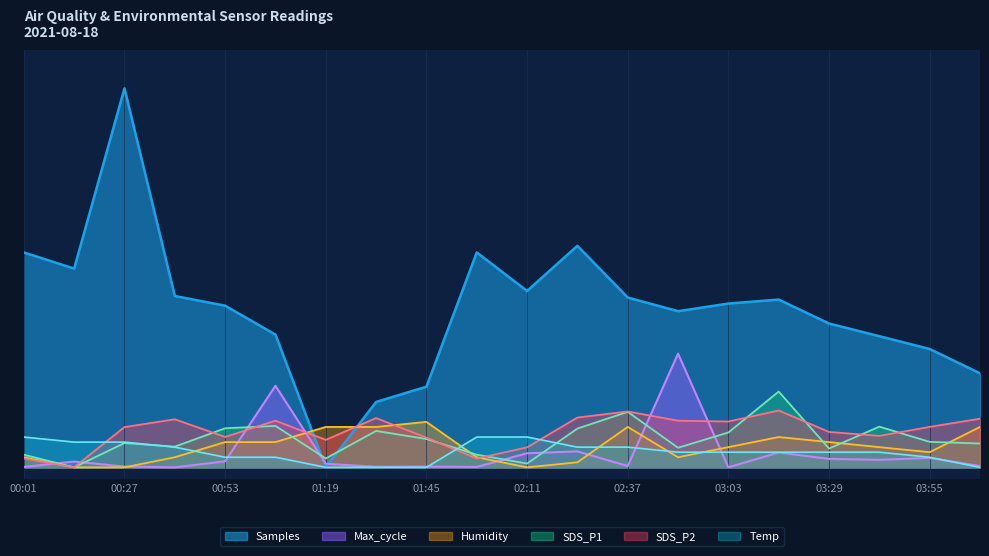

Which series changed the most between 03:16 and 03:42?

Samples